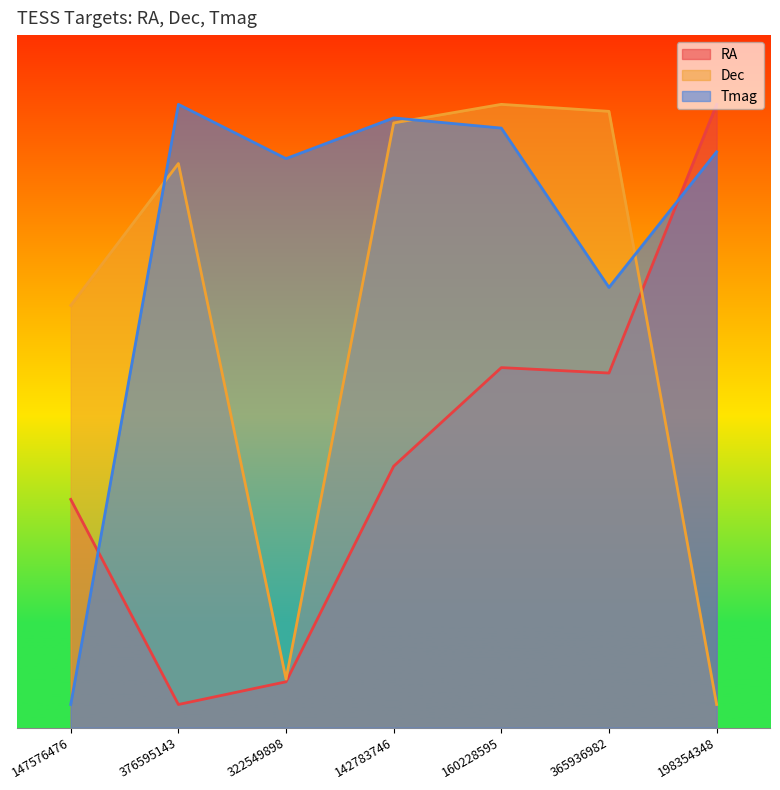

Which series has the largest total across all categories?

Tmag